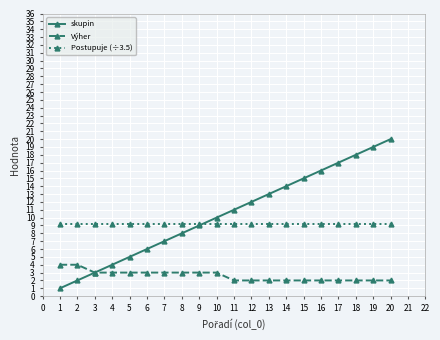

True or false: Postupuje (÷3.5) and Výher intersect in this chart.

False